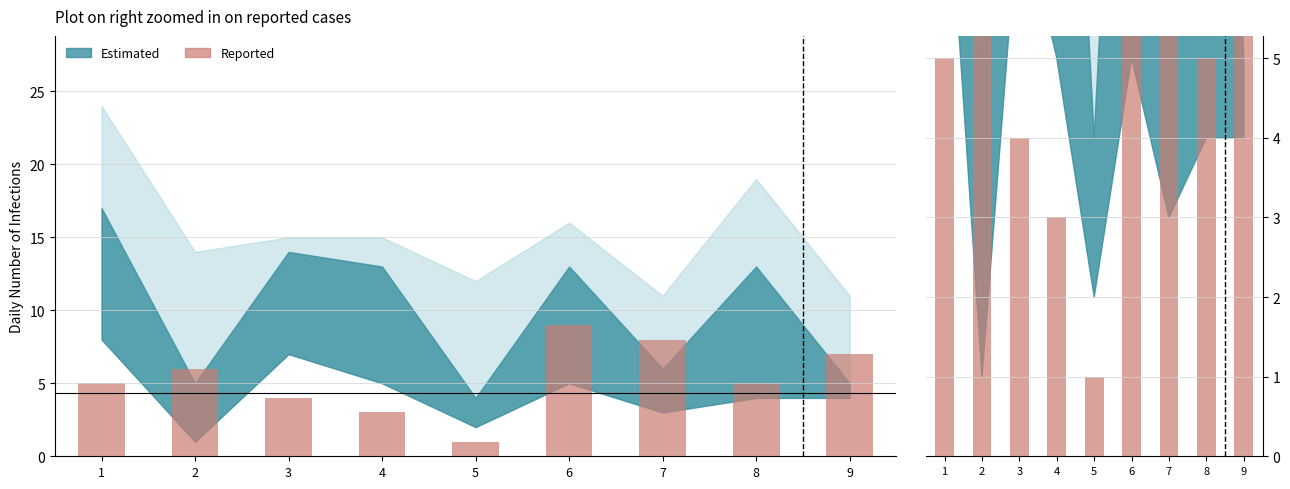

What is the approximate value at 8?

5